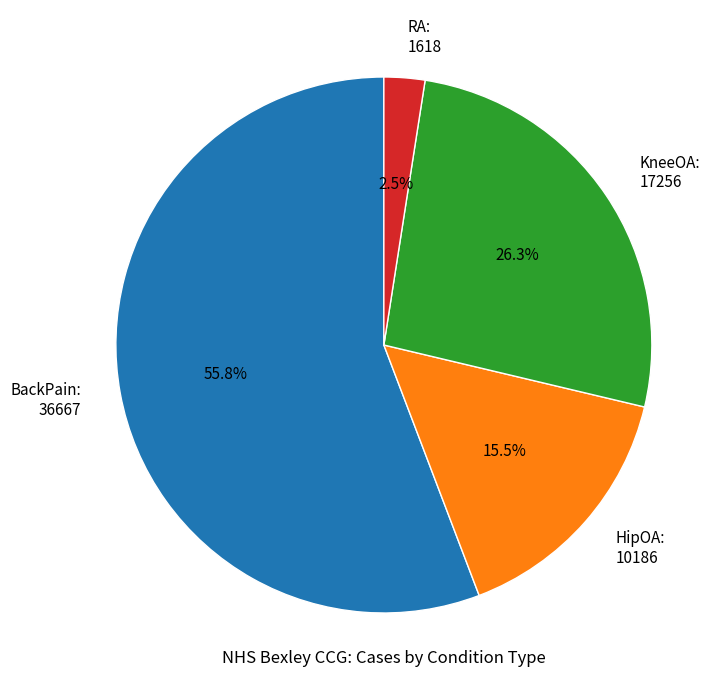

To the nearest percent, what is the average slice percentage?

25%